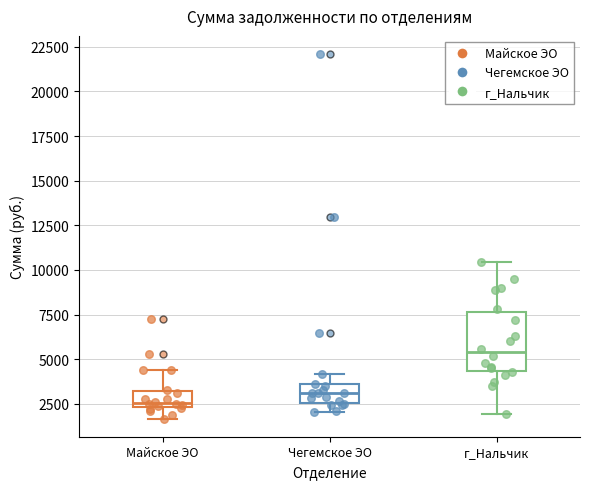

Reading left to right, read every box against the y-axis: the position of its median line, the range the box covers, and the ends of its whiskers. The values are not printed on the chart, so give them approximately, as read against the axis.

Майское ЭО: median 2500 (just above the box's lower edge), box 2500 to 3000, whiskers 1500 to 4500
Чегемское ЭО: median 3000, box 2500 to 3500, whiskers 2000 to 4000
г_Нальчик: median 5500, box 4500 to 7500, whiskers 2000 to 10500